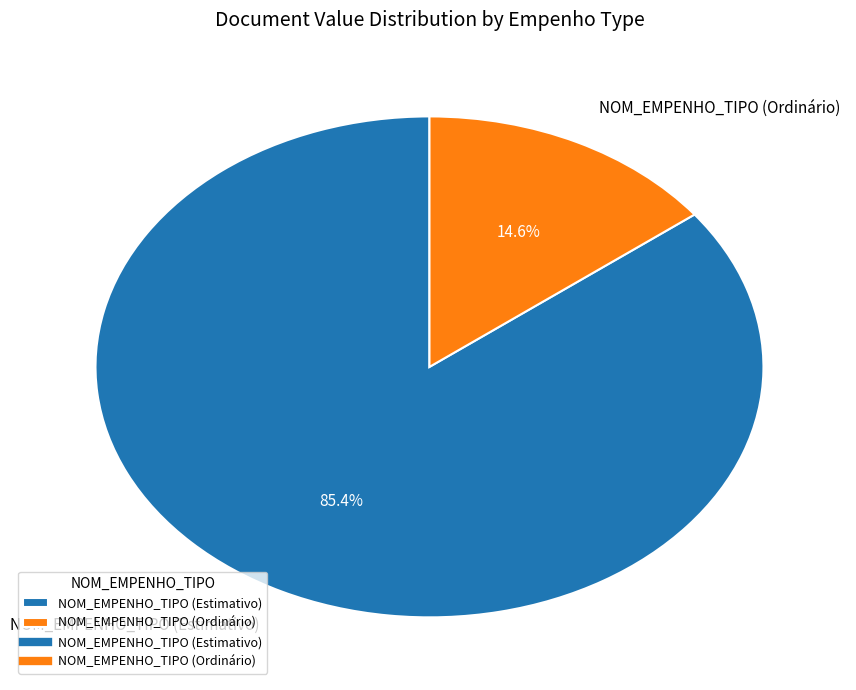

What portion of the pie excludes NOM_EMPENHO_TIPO (Ordinário)?

85.4%